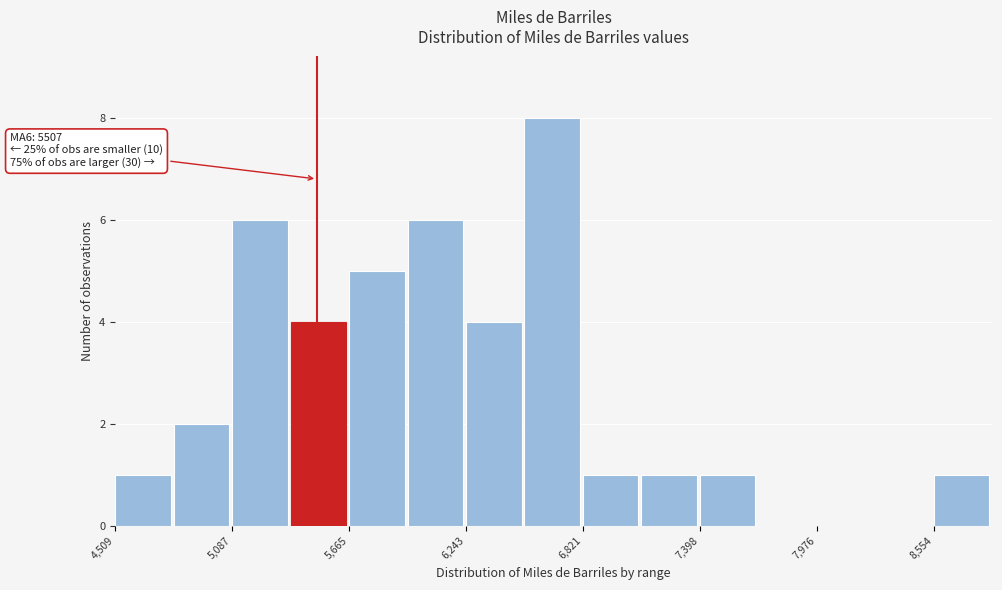

Read against the x-axis, roughly where is the centre of the tallest bar?

6700